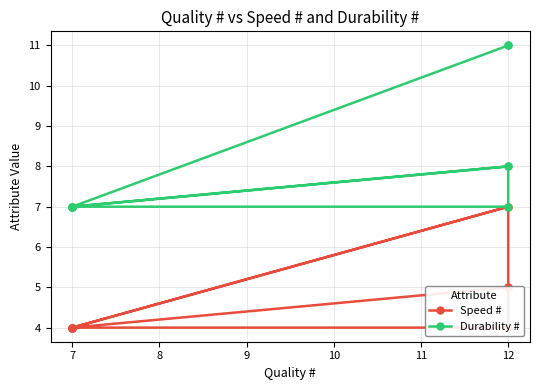

Is the value of Speed # at 7 greater than the value of Durability # at 7?

No